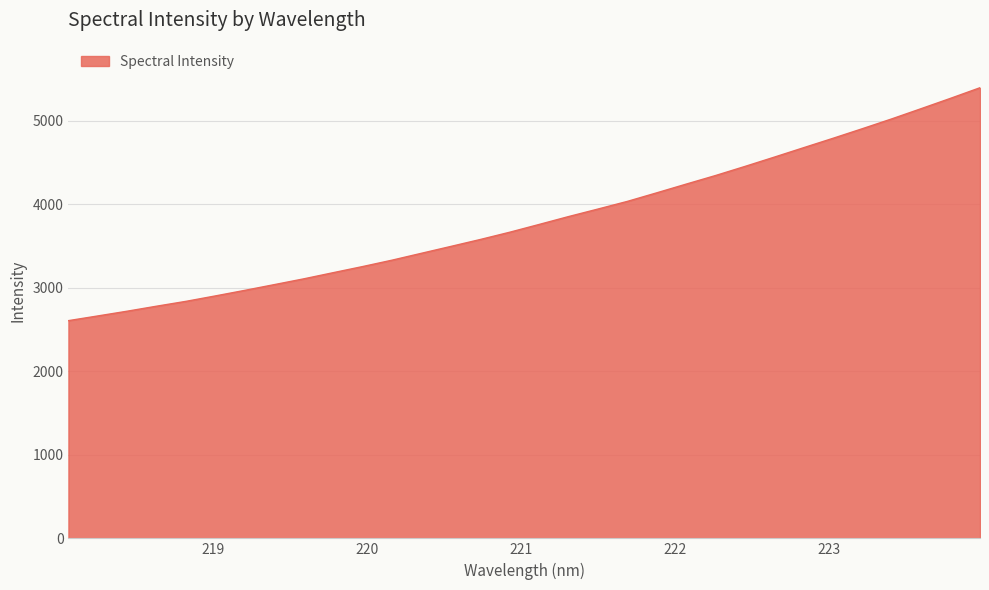

How many distinct data groups are displayed?

1